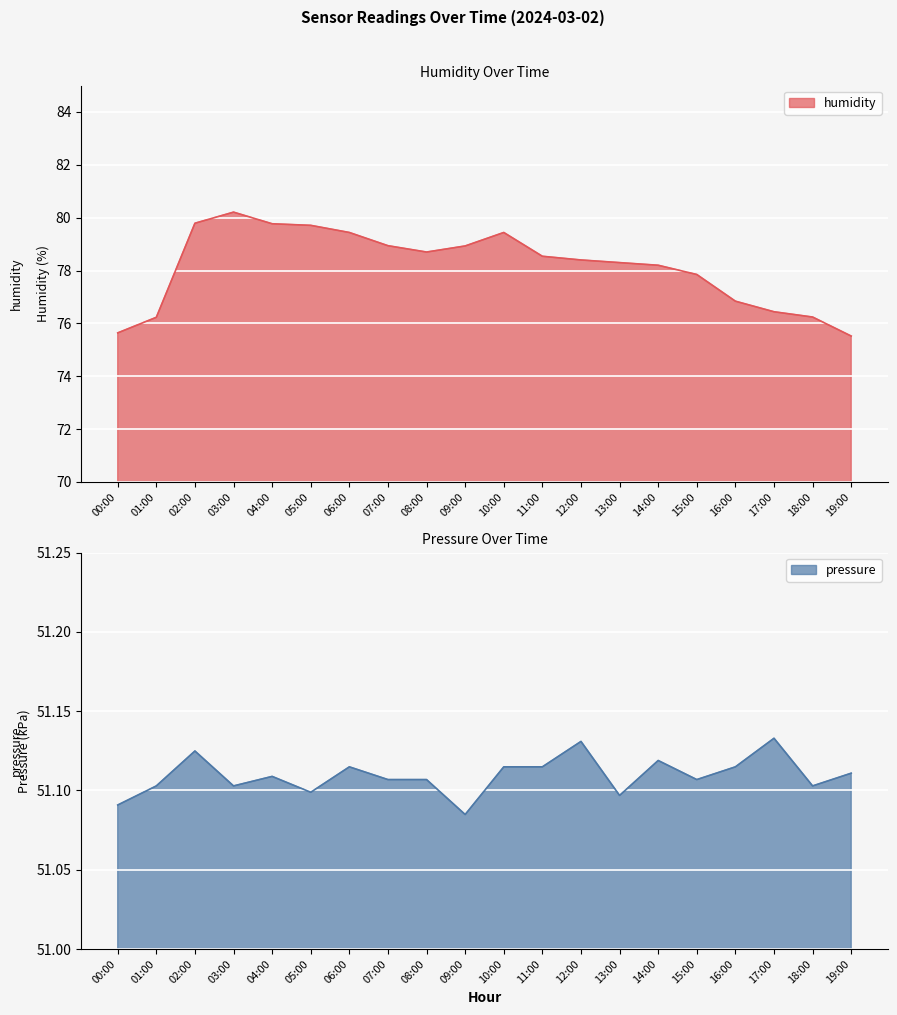

At which category does the chart reach its minimum across all series?

09:00